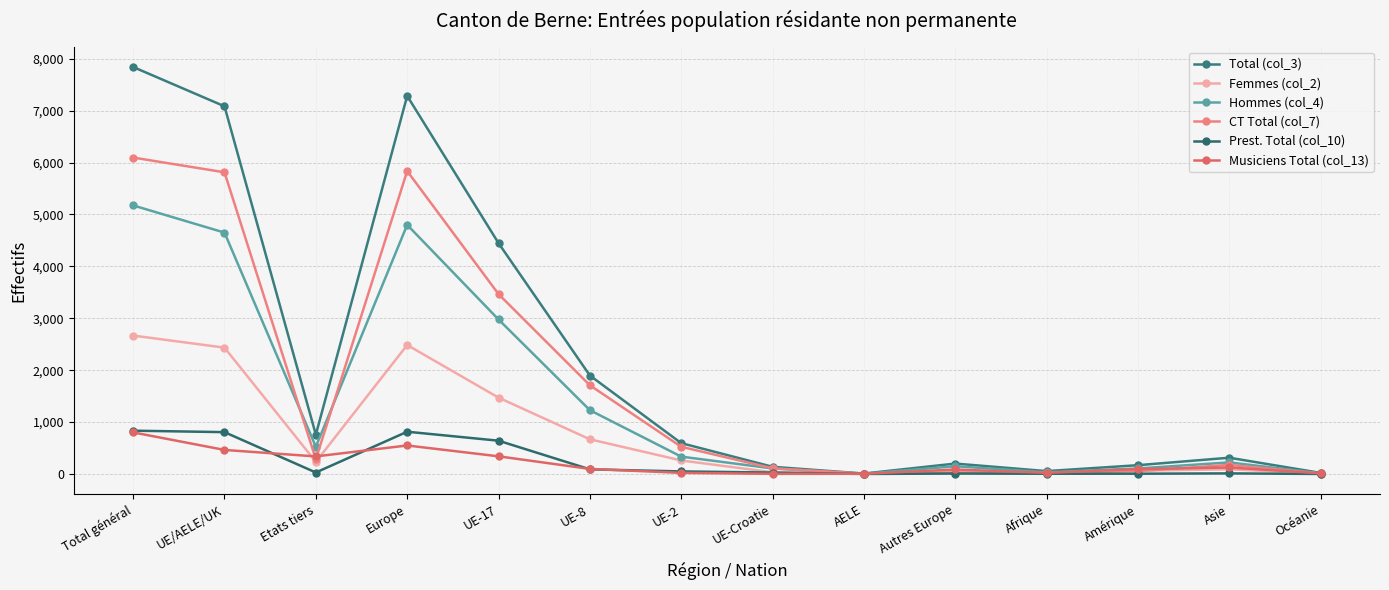

How many distinct data groups are displayed?

6